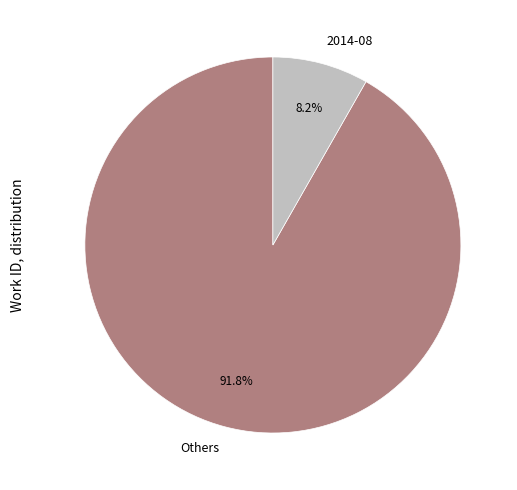

What percentage do Others and 2014-08 together represent?

100.0%